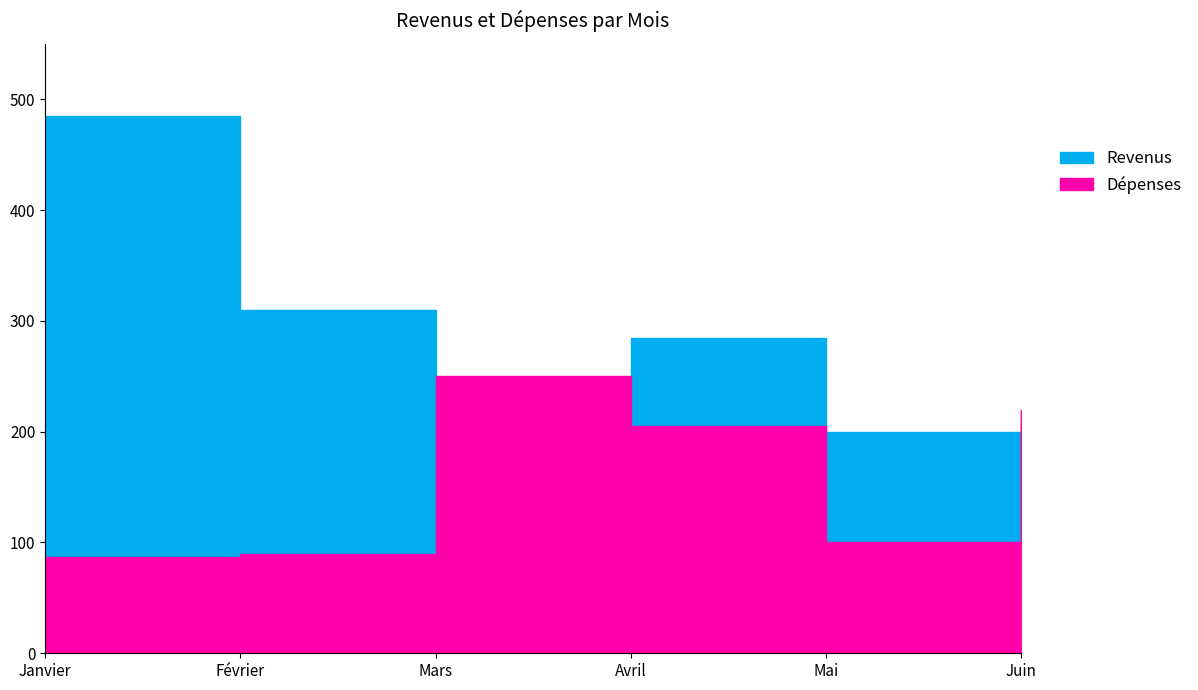

True or false: Dépenses and Revenus intersect in this chart.

True